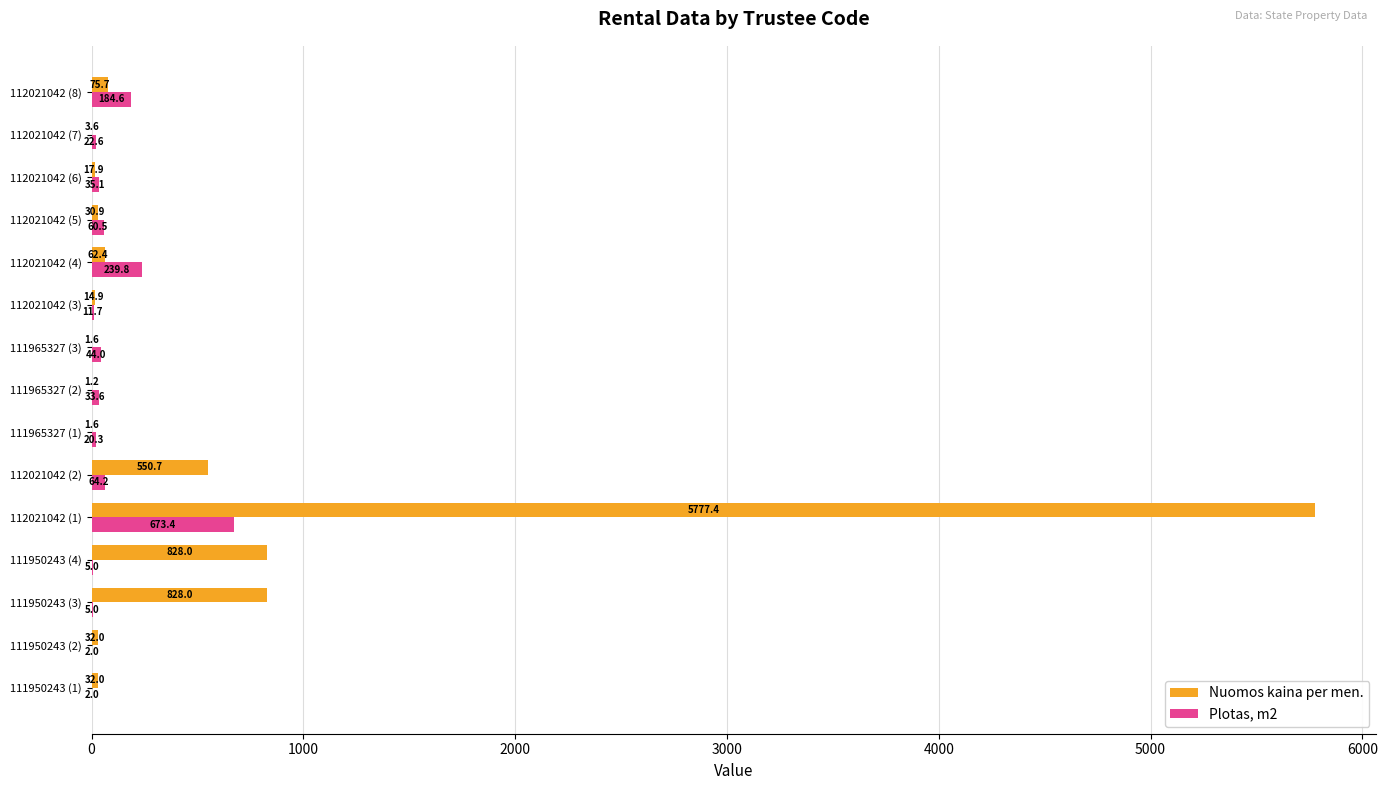

Which series changed the most between 111965327 (1) and 111965327 (2)?

Plotas, m2